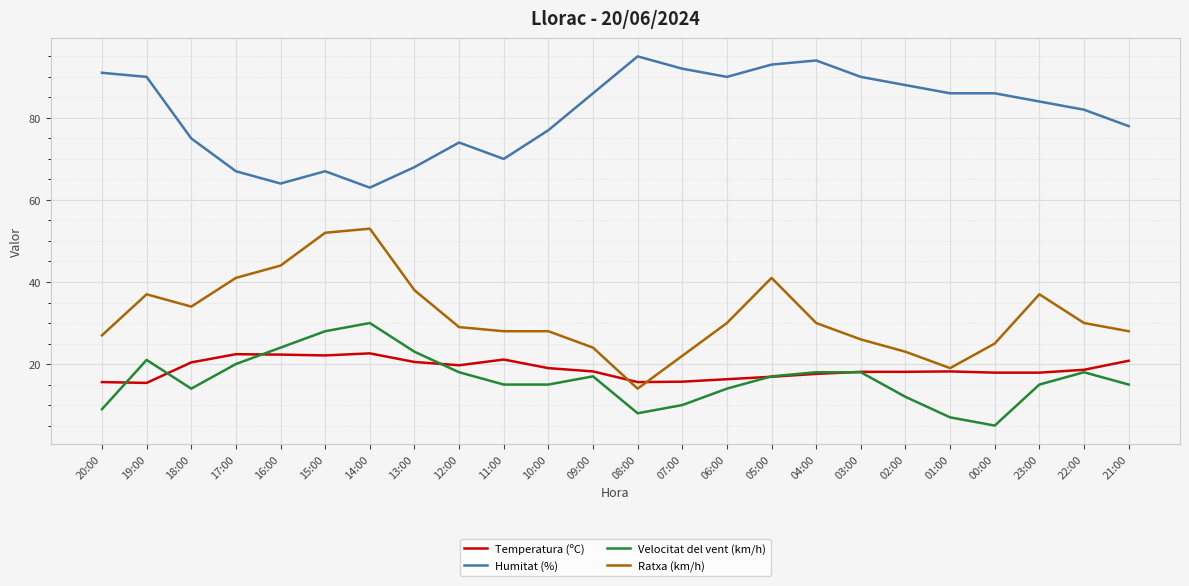

At how many categories does at least one series exceed 45?

24